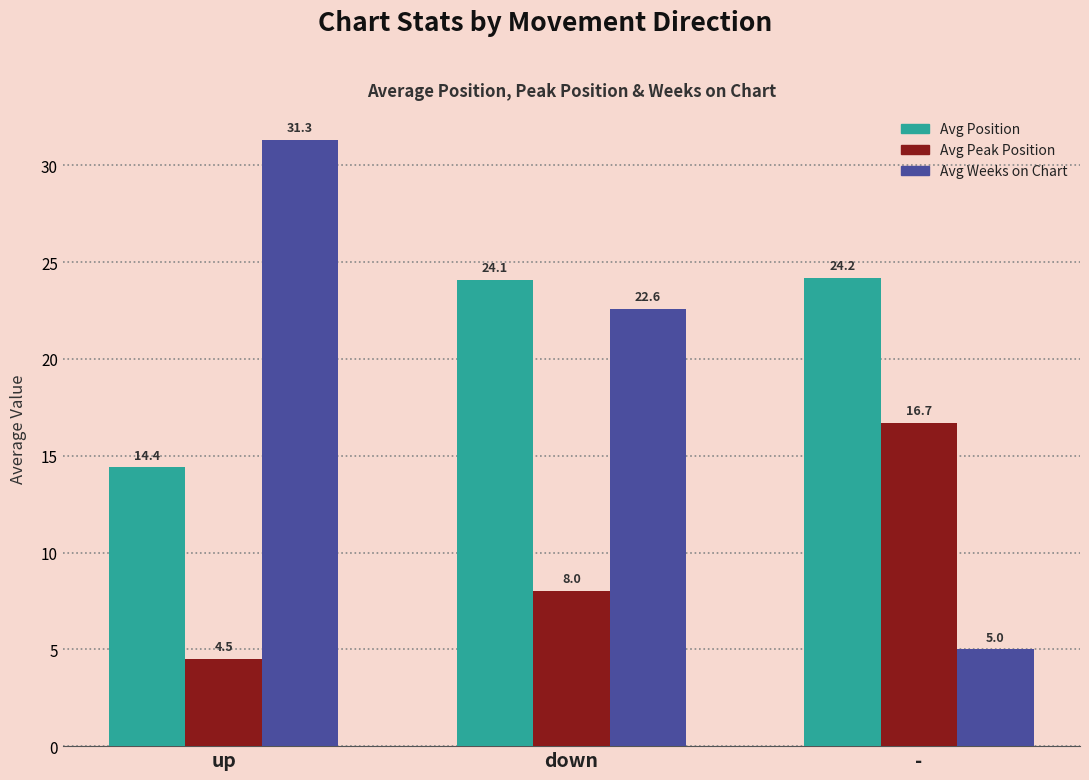

List the labels in order of Avg Position value, largest first.

-, down, up